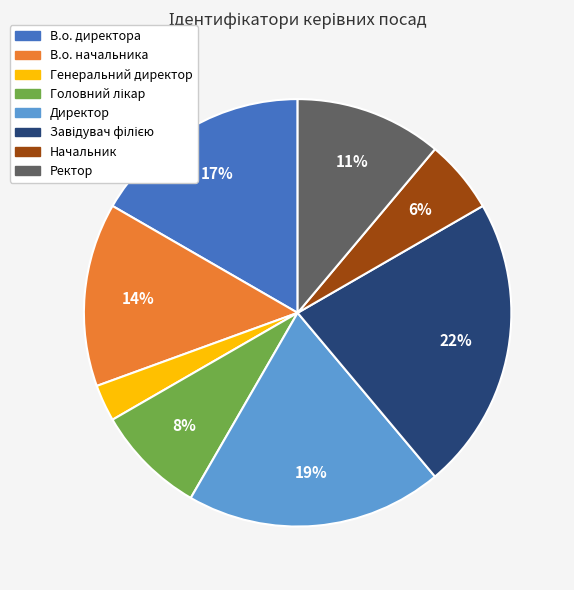

How many segments does this pie chart have?

8